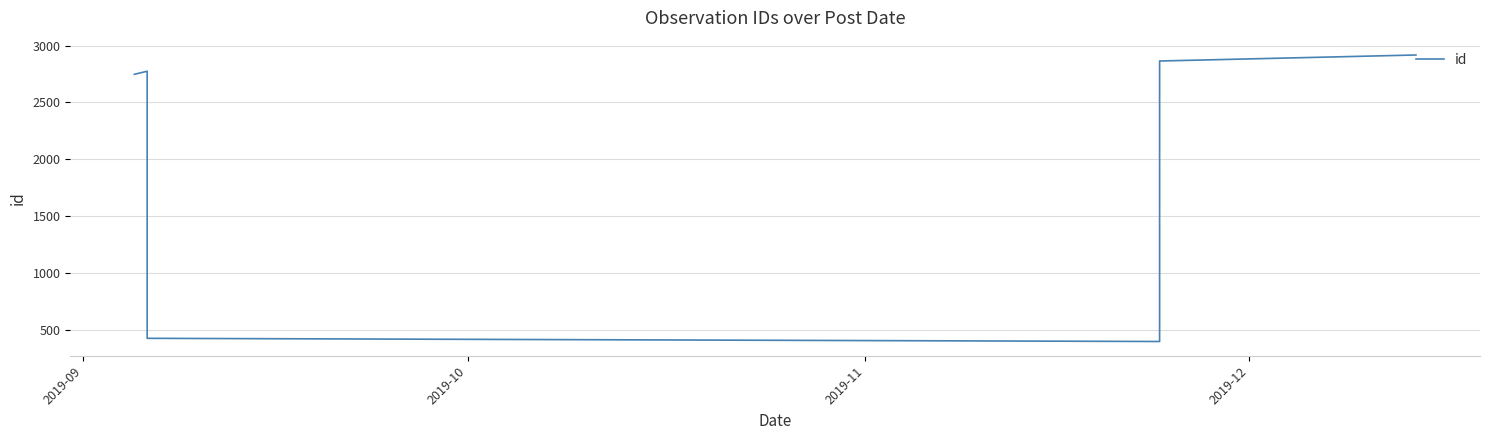

How many interior local peaks (higher than both neighbors) does the data have?

1